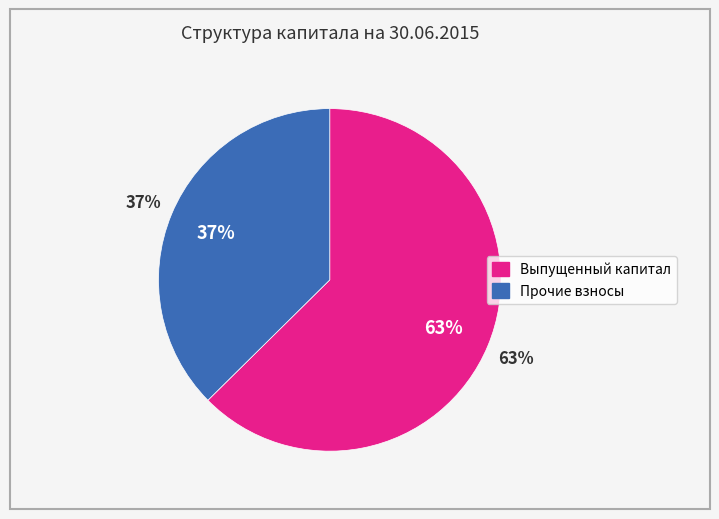

Which slice is the largest?

Выпущенный капитал